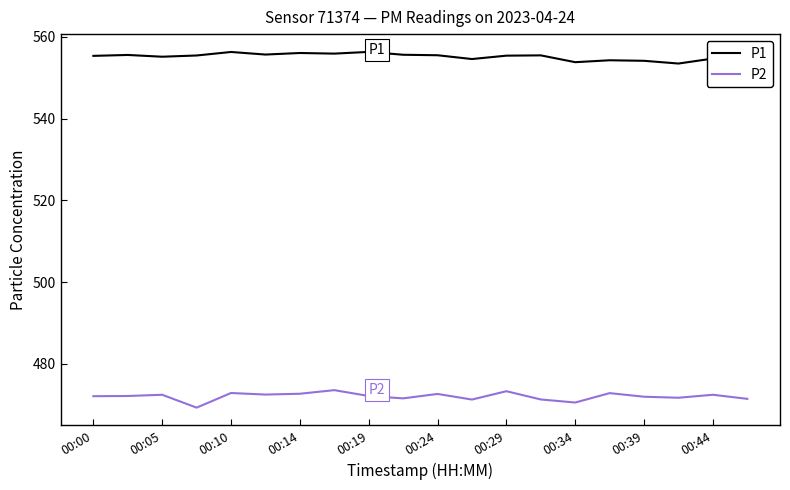

What is the average value of the P1 series?

555.1